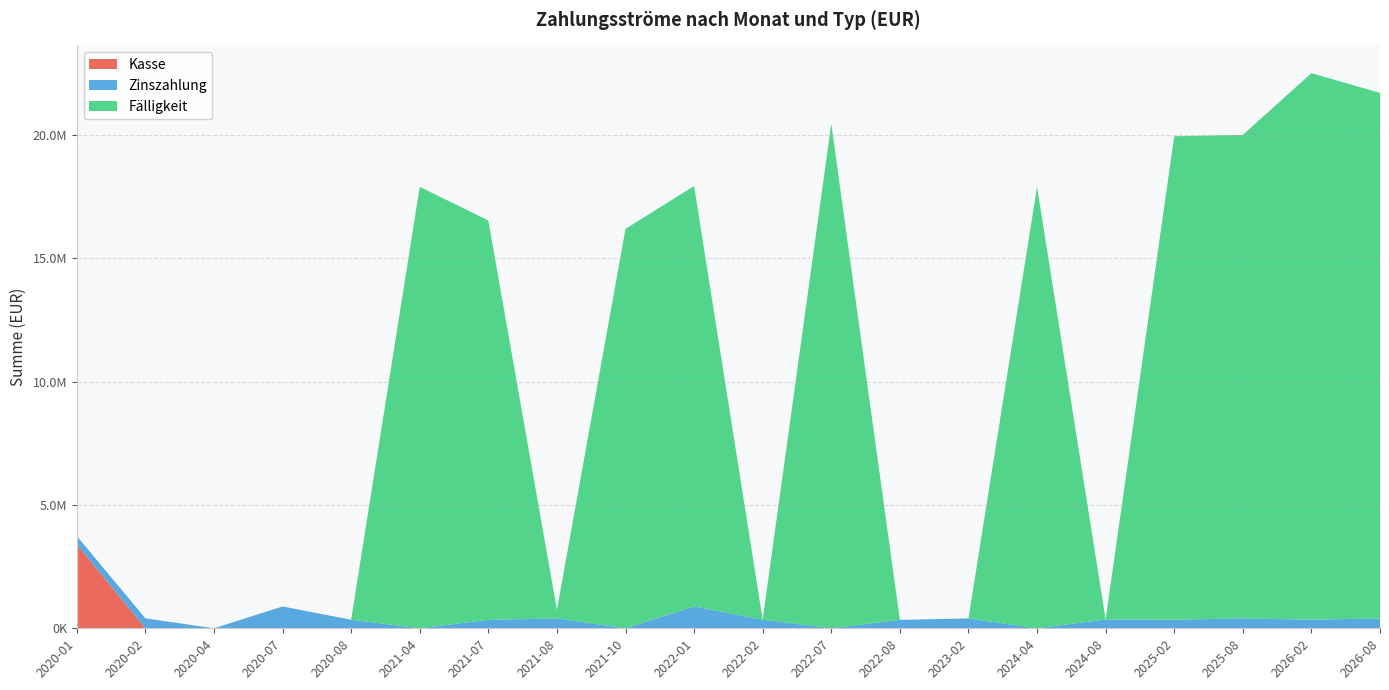

Reading left to right, what are all the values shown in this chart?

Kasse: 3399006.2	0.0	0.0	0.0	0.0	0.0	0.0	0.0	0.0	0.0	0.0	0.0	0.0	0.0	0.0	0.0	0.0	0.0	0.0	0.0
Zinszahlung: 340860.0	405001.6	0.0	884100.0	347242.5	0.0	340860.0	400507.5	0.0	884100.0	347242.5	0.0	340860.0	400507.5	0.0	357892.5	347242.5	400507.5	347242.5	400507.5
Fälligkeit: 0.0	0.0	0.0	0.0	0.0	17895000.0	16191000.0	347242.5	16191000.0	17043000.0	0.0	20451000.0	0.0	0.0	17895000.0	0.0	19599000.0	19599000.0	22156000.0	21303000.0